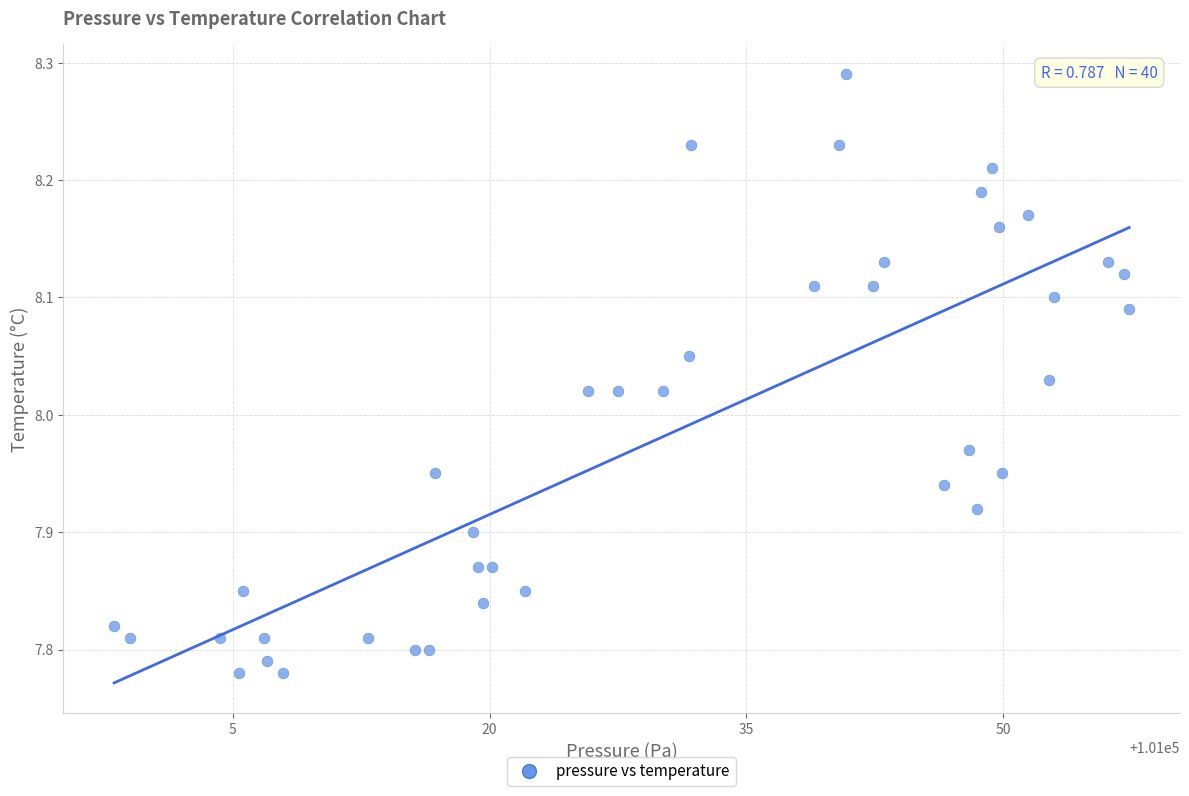

What is the range of Y values (max minus min)?

0.5